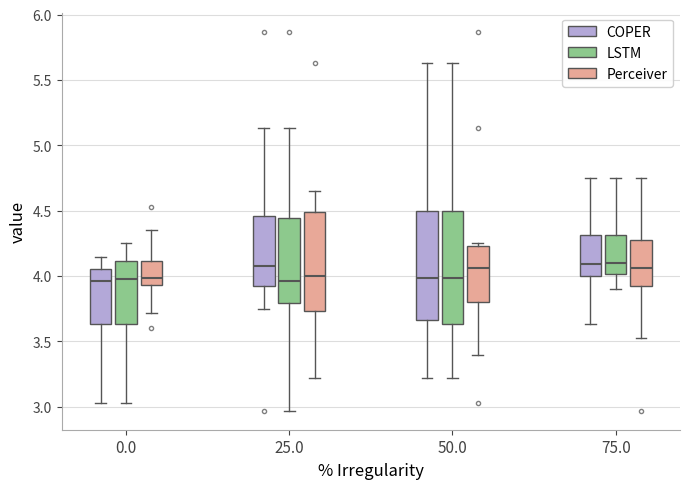

Where does the lower whisker of the box for 50.0 (Perceiver) end on the y-axis? The values are not printed on the chart, so give them approximately, as read against the axis.

3.40